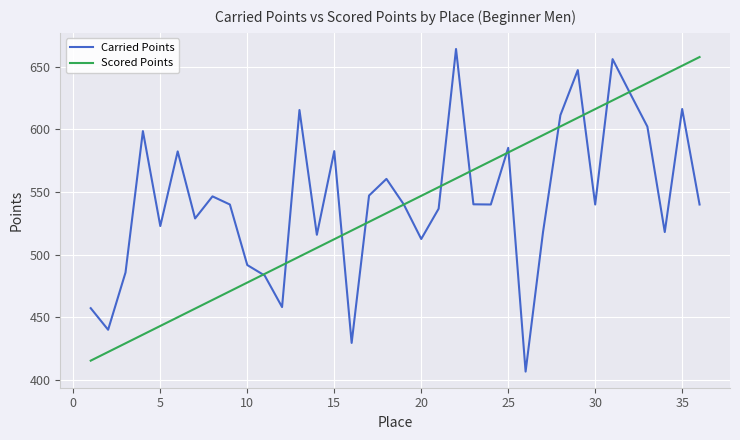

What is the lowest value of the Scored Points series?

415.3